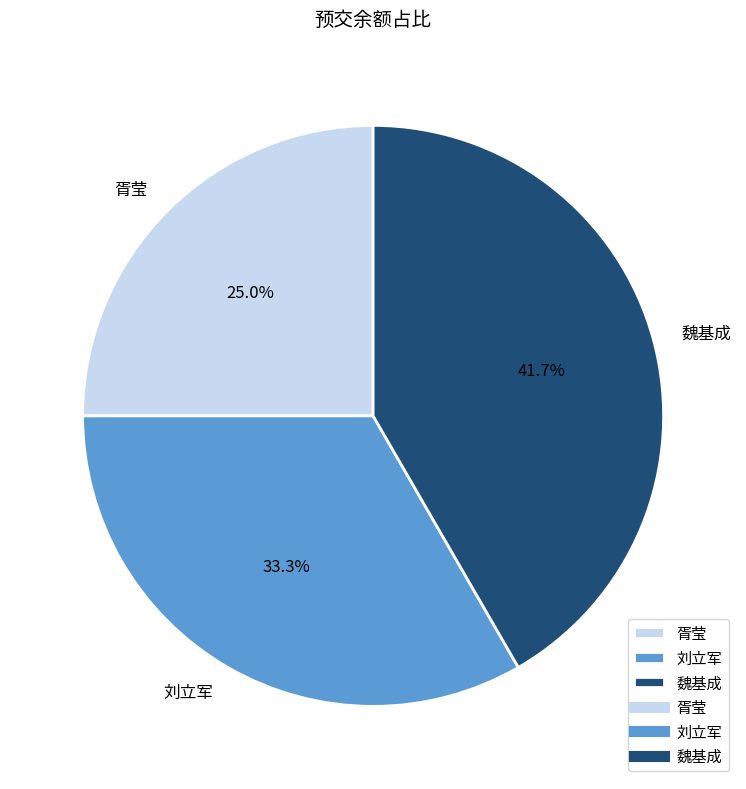

Between 魏基成 and 刘立军, which is larger?

魏基成